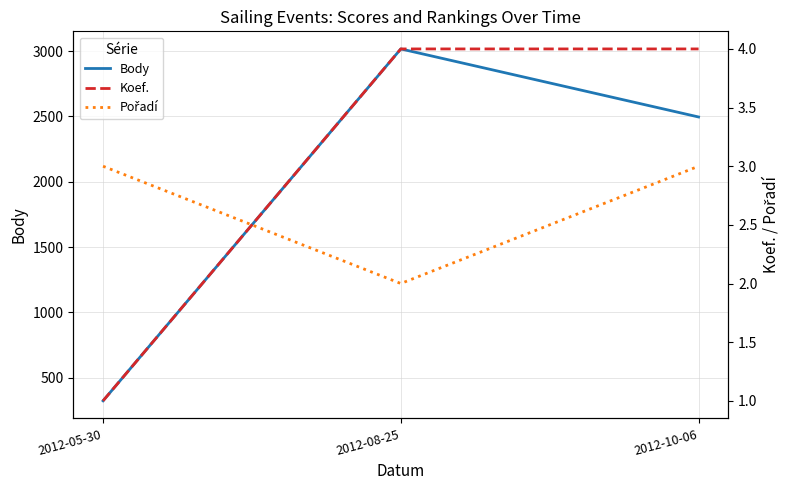

What is the value of the Body point at the 3rd from the left?

2496